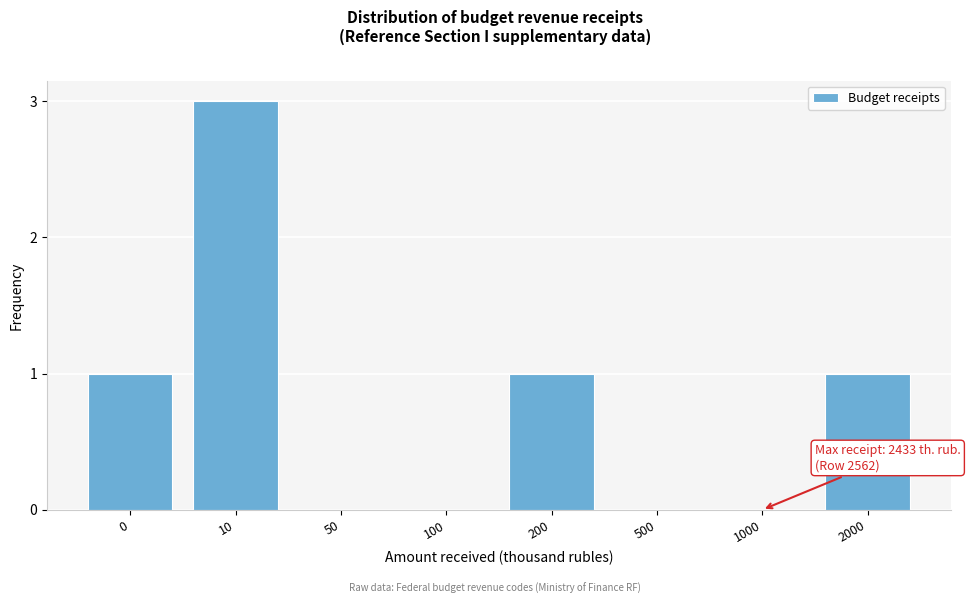

The value at 200 is 1. True or false?

True